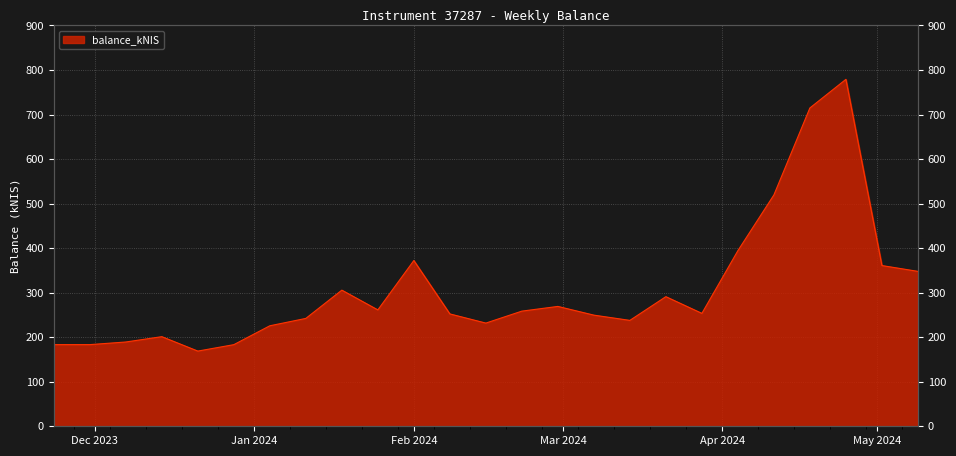

Rank the categories by value from highest to lowest.

2024-04-25, 2024-04-18, 2024-04-11, 2024-04-04, 2024-02-01, 2024-05-02, 2024-05-09, 2024-01-18, 2024-03-21, 2024-02-29, 2024-01-25, 2024-02-22, 2024-03-28, 2024-02-08, 2024-03-07, 2024-01-11, 2024-03-14, 2024-02-15, 2024-01-04, 2023-12-14, 2023-12-07, 2023-11-23, 2023-11-30, 2023-12-28, 2023-12-21